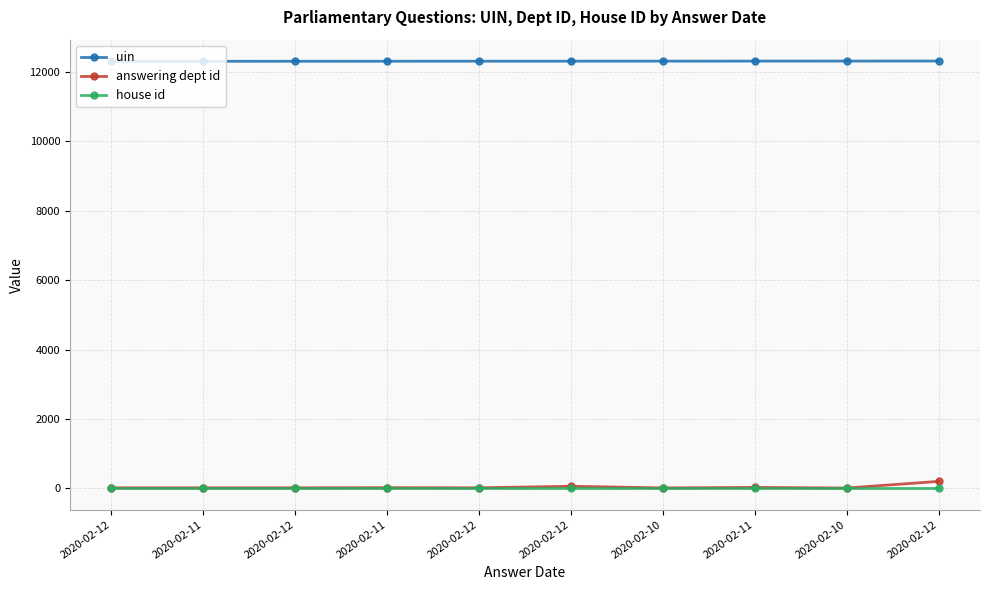

What is the difference between the maximum and minimum values in the answering dept id series?

191